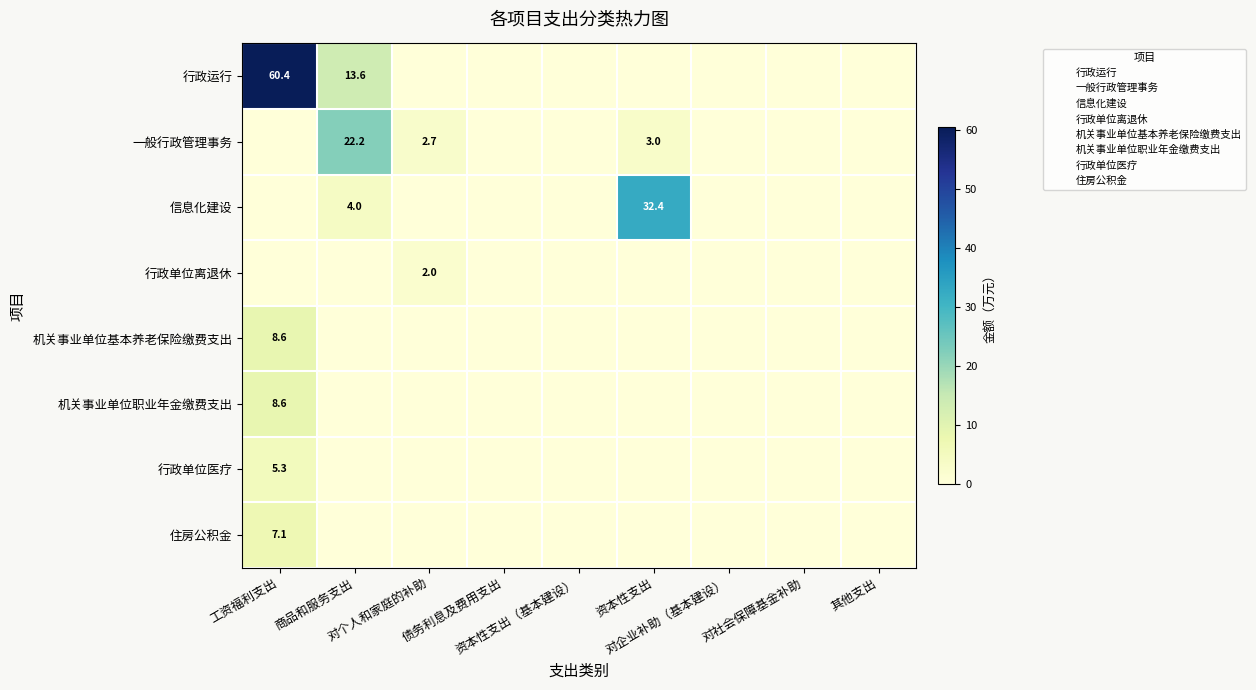

Reading left to right, list all the values displayed in this chart.

行政运行: 60.4	13.6	0.0	0.0	0.0	0.0	0.0	0.0	0.0
一般行政管理事务: 0.0	22.2	2.7	0.0	0.0	3.0	0.0	0.0	0.0
信息化建设: 0.0	4.0	0.0	0.0	0.0	32.4	0.0	0.0	0.0
行政单位离退休: 0.0	0.0	2.0	0.0	0.0	0.0	0.0	0.0	0.0
机关事业单位基本养老保险缴费支出: 7.1	0.0	0.0	0.0	0.0	0.0	0.0	0.0	0.0
机关事业单位职业年金缴费支出: 8.6	0.0	0.0	0.0	0.0	0.0	0.0	0.0	0.0
行政单位医疗: 8.6	0.0	0.0	0.0	0.0	0.0	0.0	0.0	0.0
住房公积金: 5.3	0.0	0.0	0.0	0.0	0.0	0.0	0.0	0.0